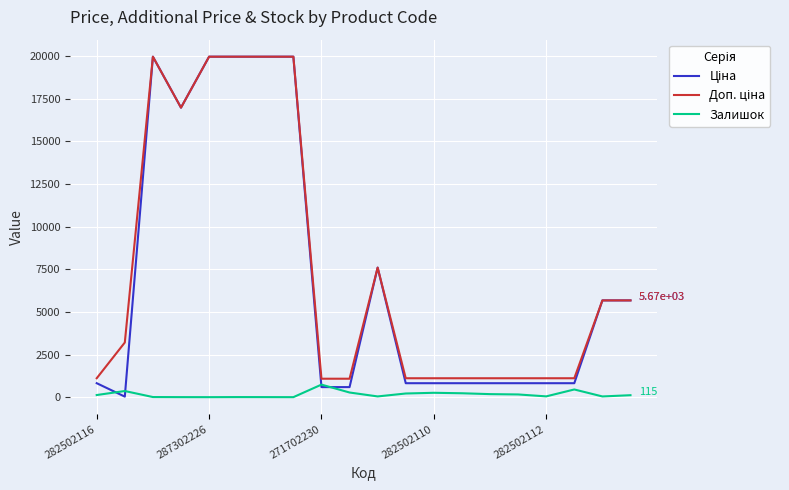

What is the highest value of the Залишок series?

736.0